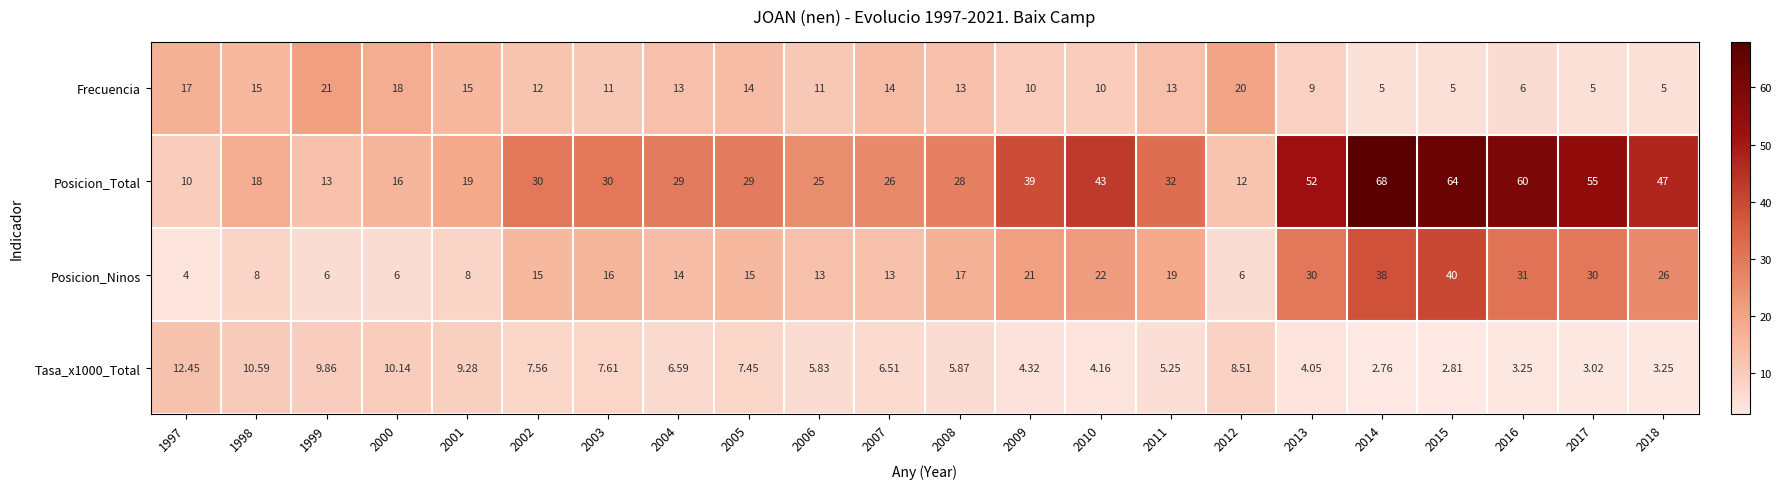

Which series changed the most between 2012 and 2018?

Posicion_Total